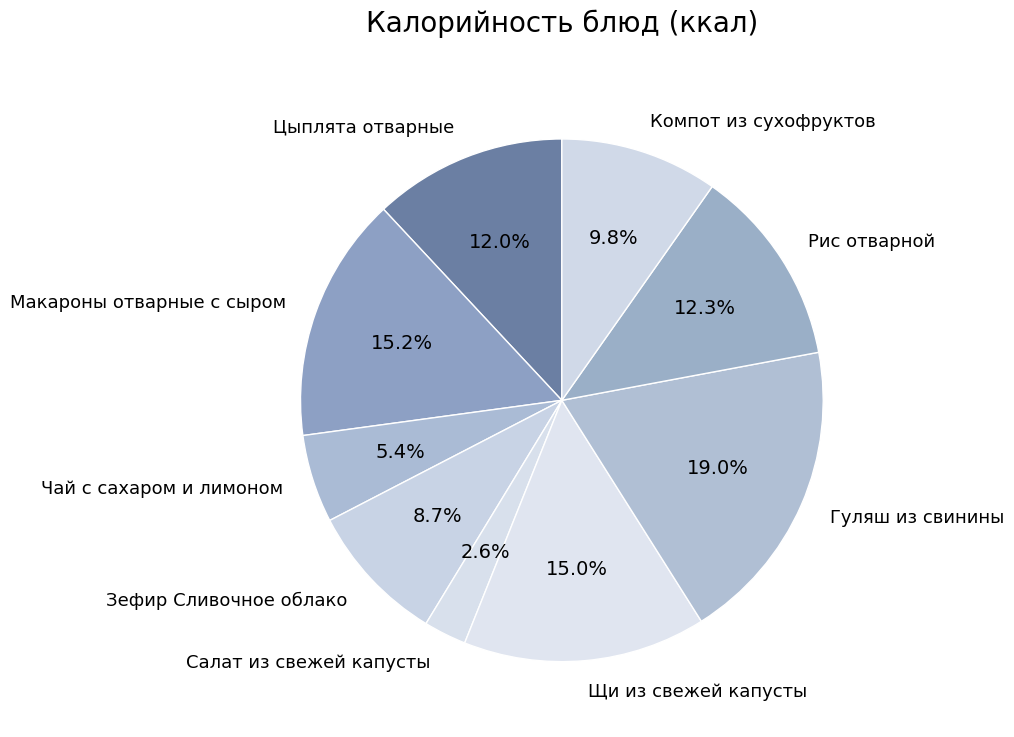

How many segments does this pie chart have?

9